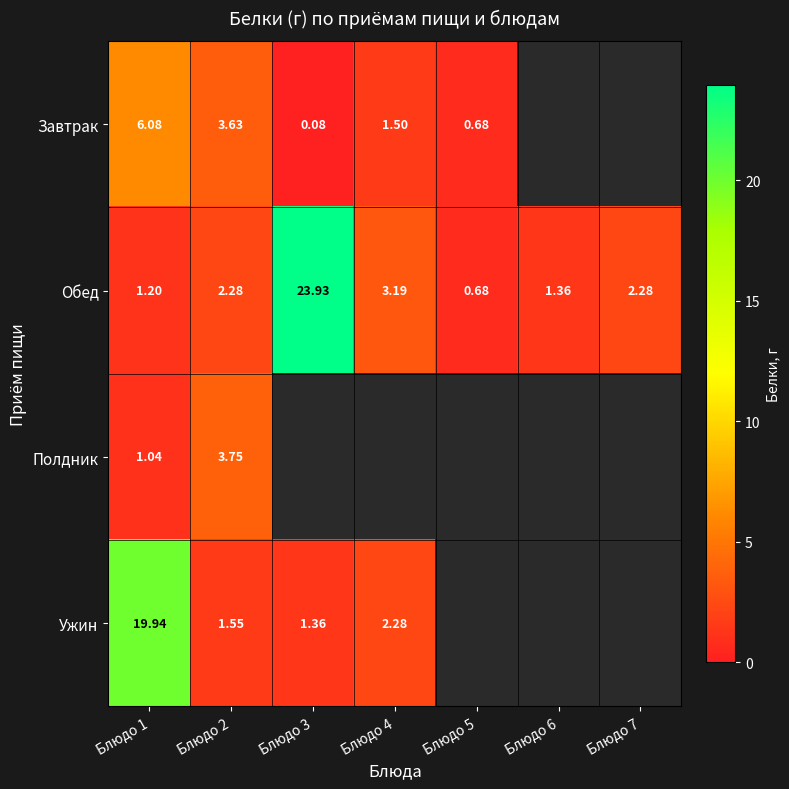

Is it true that Обед equals 1.4 at Блюдо 6?

True